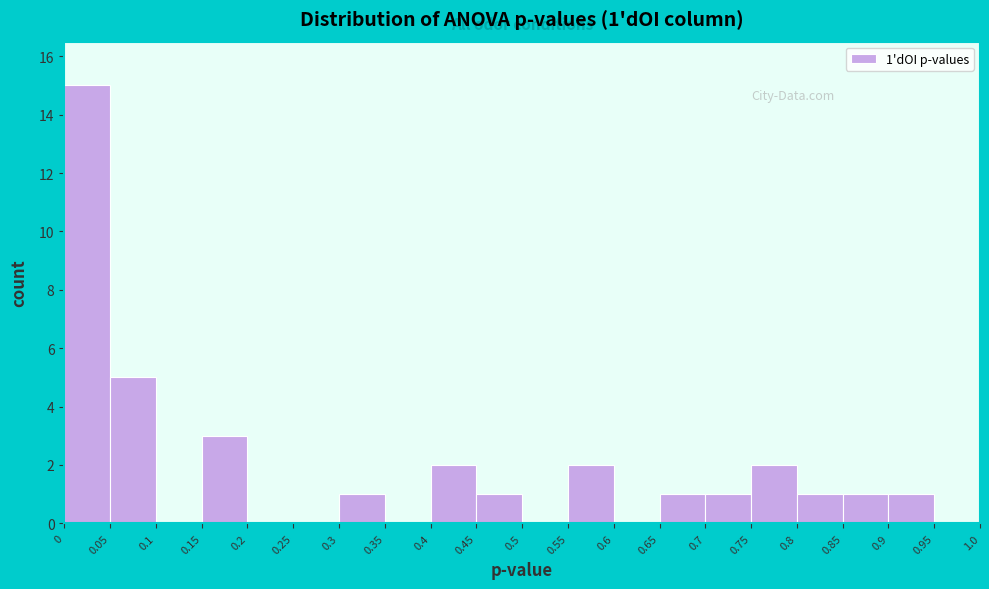

Which range on the x-axis has the tallest bar?

0 to 0.05